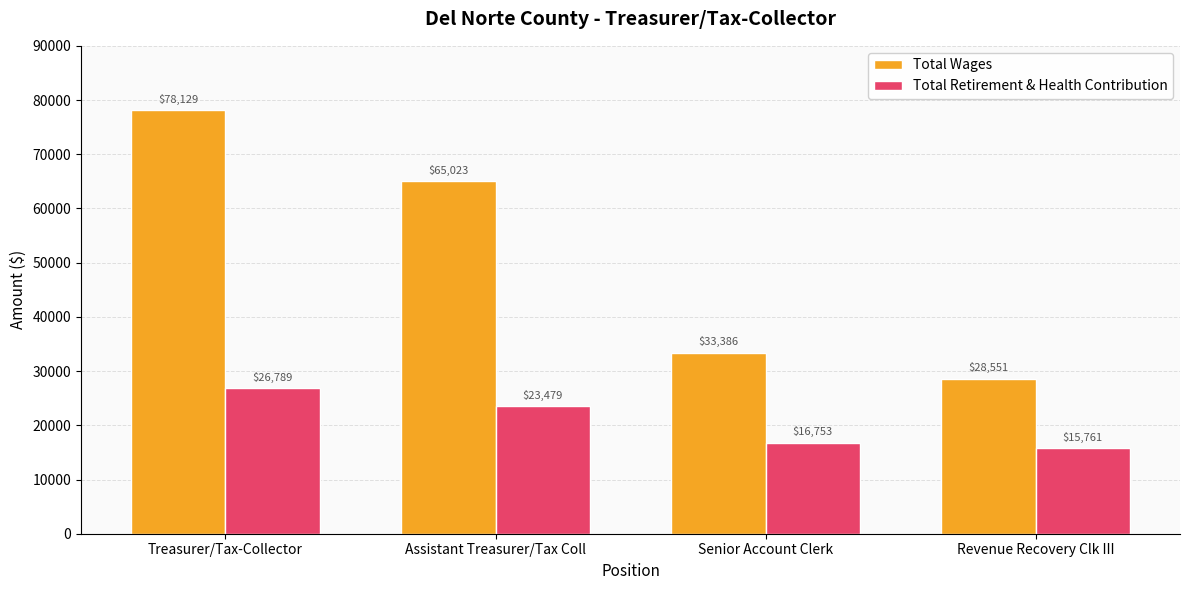

Rank the series at Senior Account Clerk from lowest to highest value.

Total Retirement & Health Contribution, Total Wages